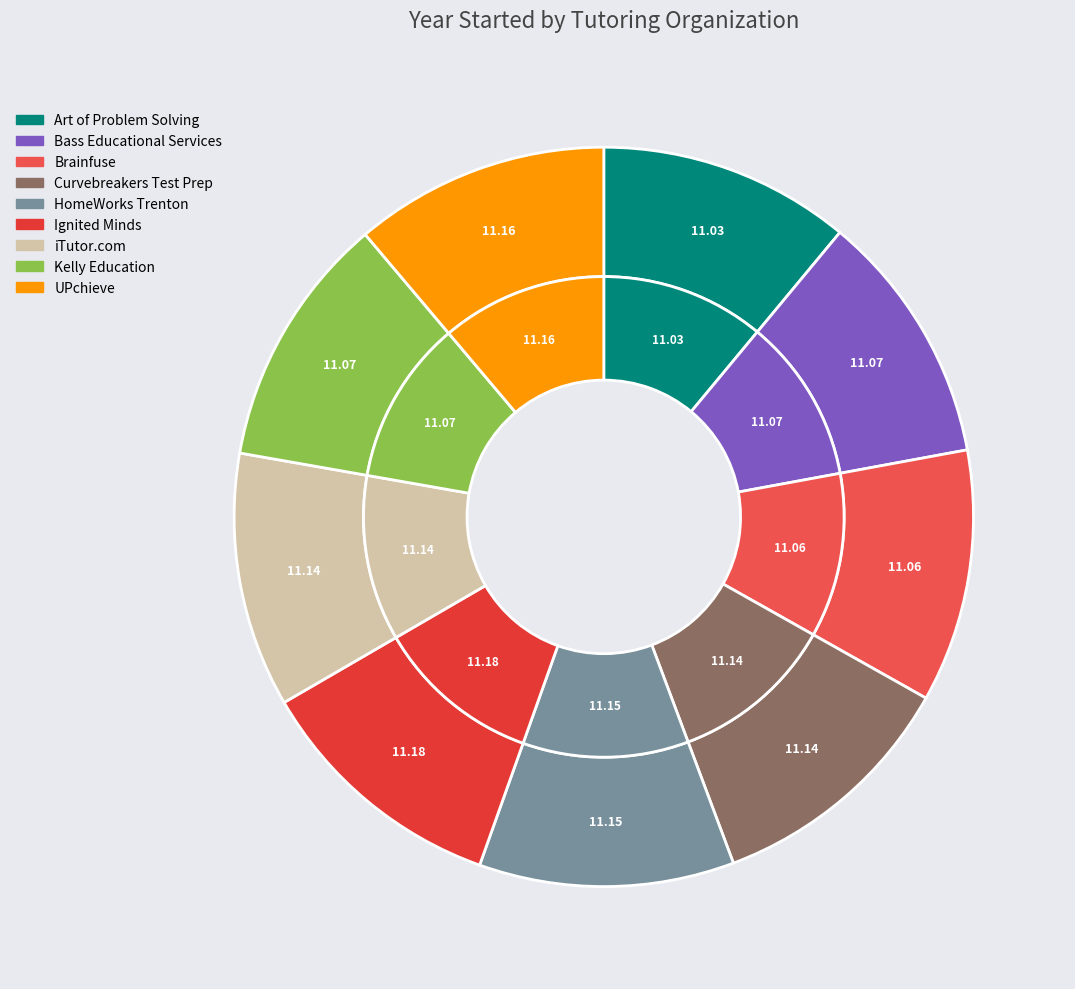

Is there any slice that represents more than half of the pie?

No